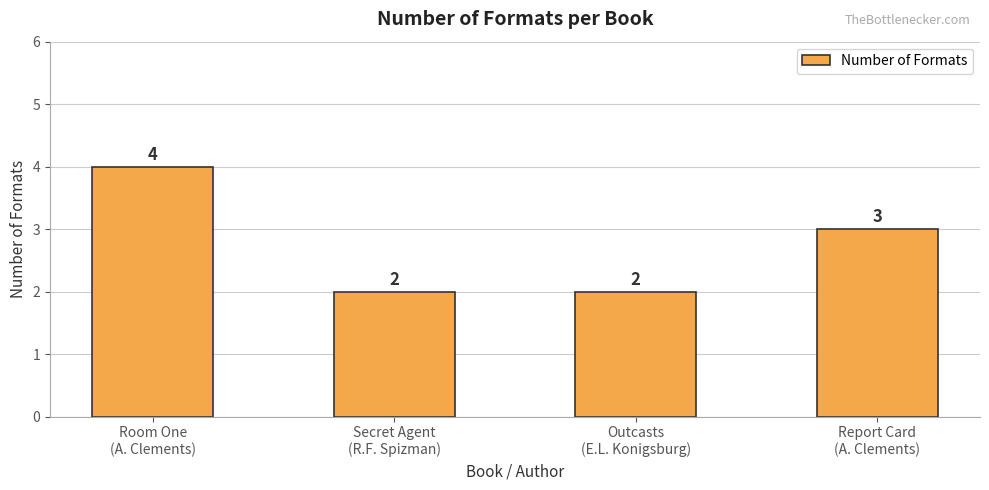

What is the difference between the maximum and minimum values?

2